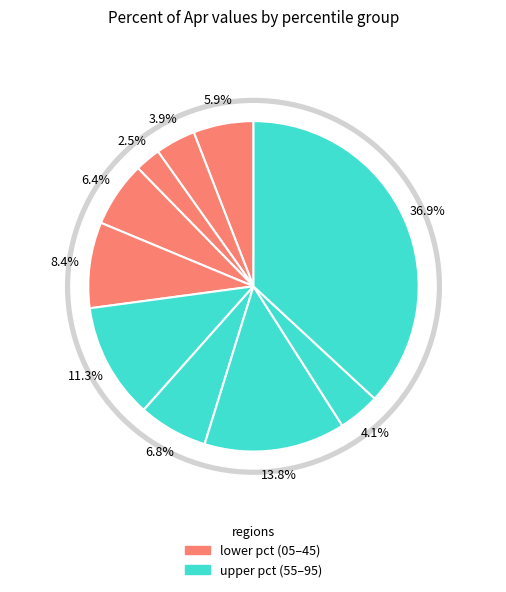

Is it true that pct55 is 11% of the pie?

True